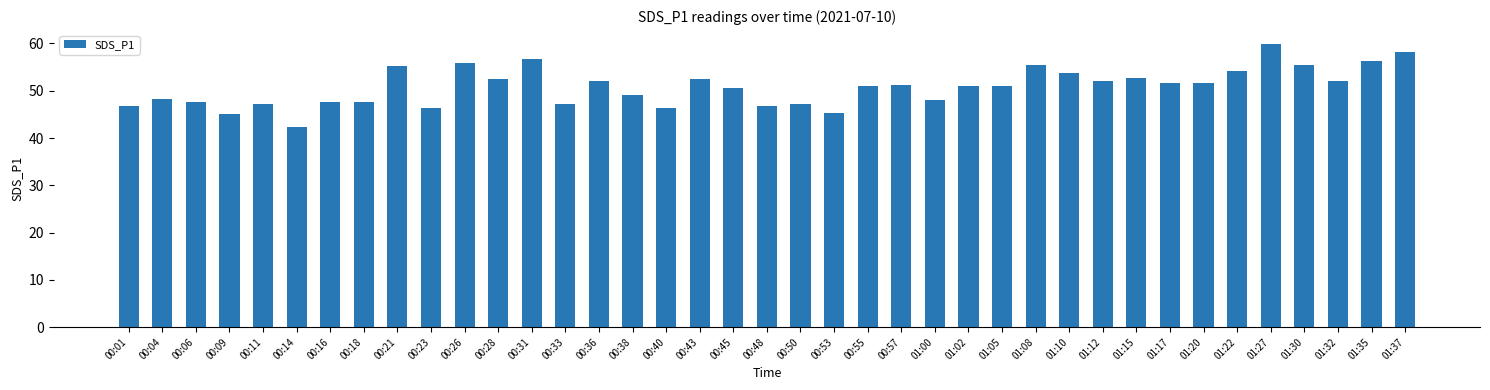

At which label does the data first exceed 51?

00:21